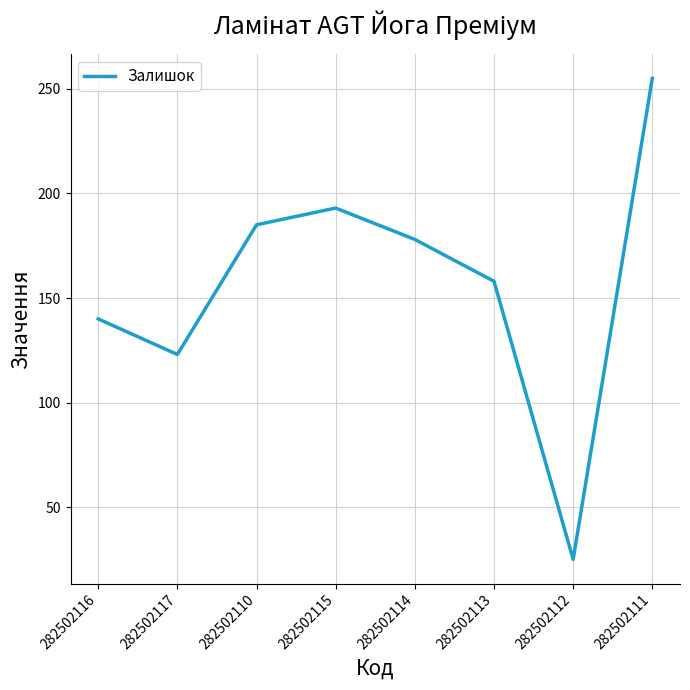

The chart shows a value of 303 at 282502115. True or false?

False